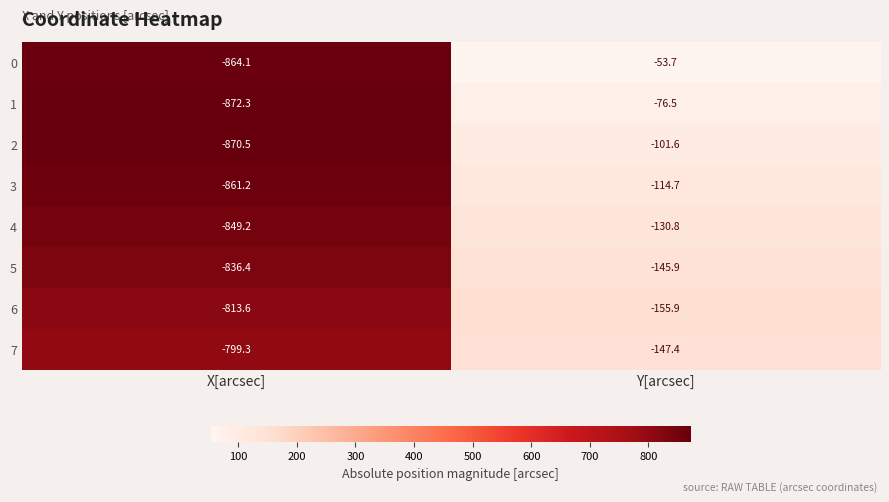

What is the approximate value of 5 at X[arcsec]?

-836.4